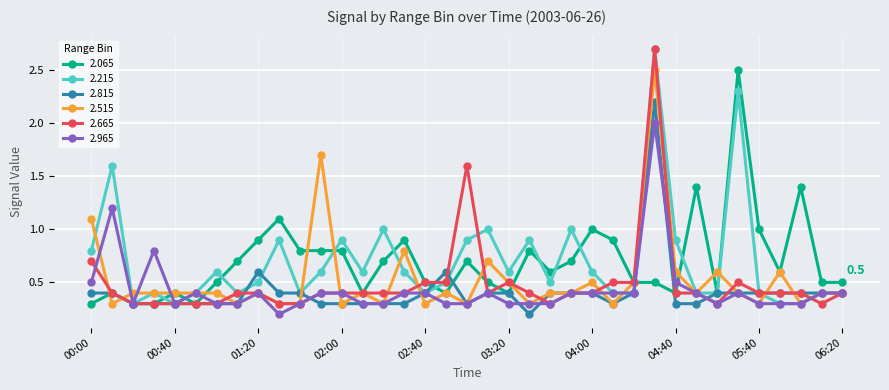

Does the chart display data point markers on the line(s)?

Yes